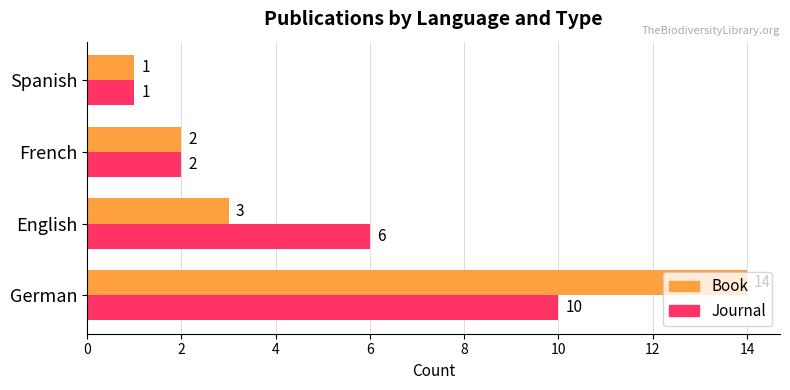

List the series in order of their overall mean, highest first.

Book, Journal